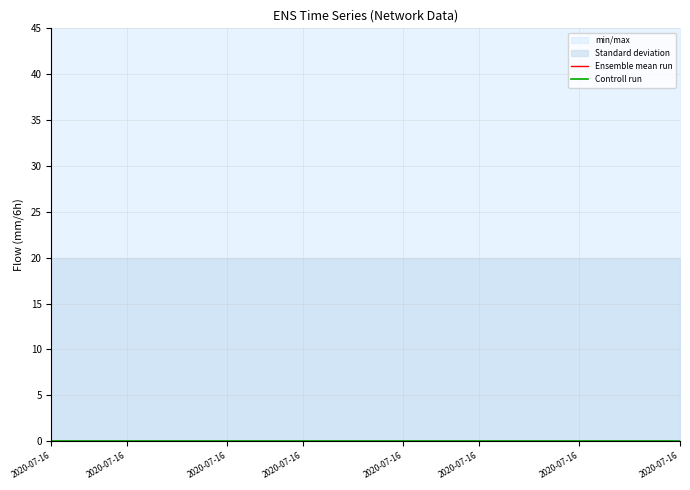

Is this an area chart (filled region under the line)?

No